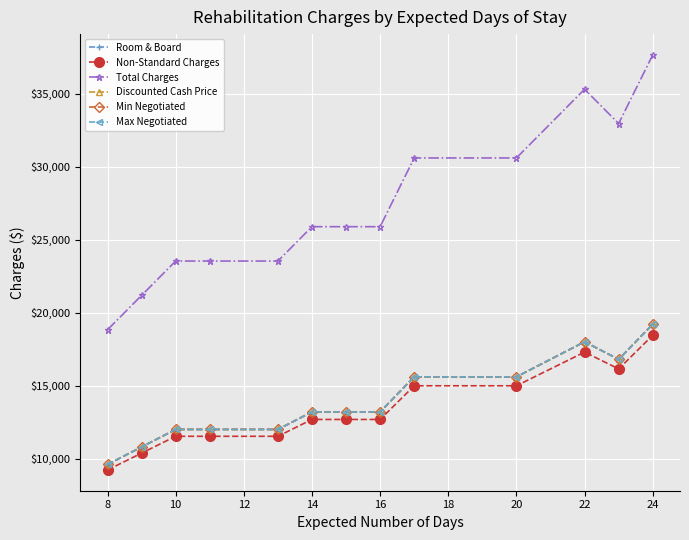

Does the chart have visible grid lines?

Yes